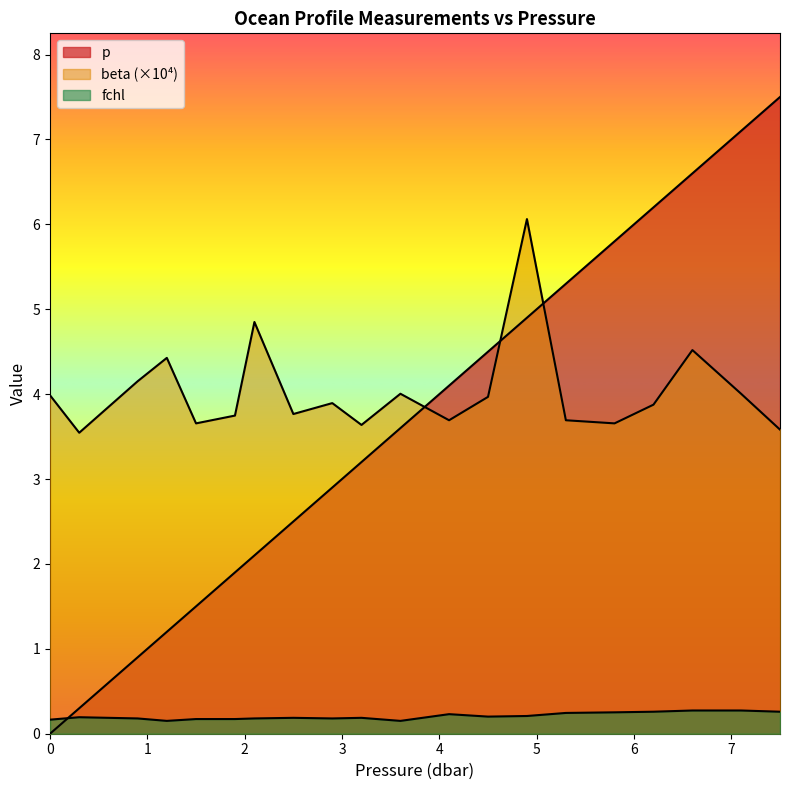

How many intersections are there between p and beta?

3